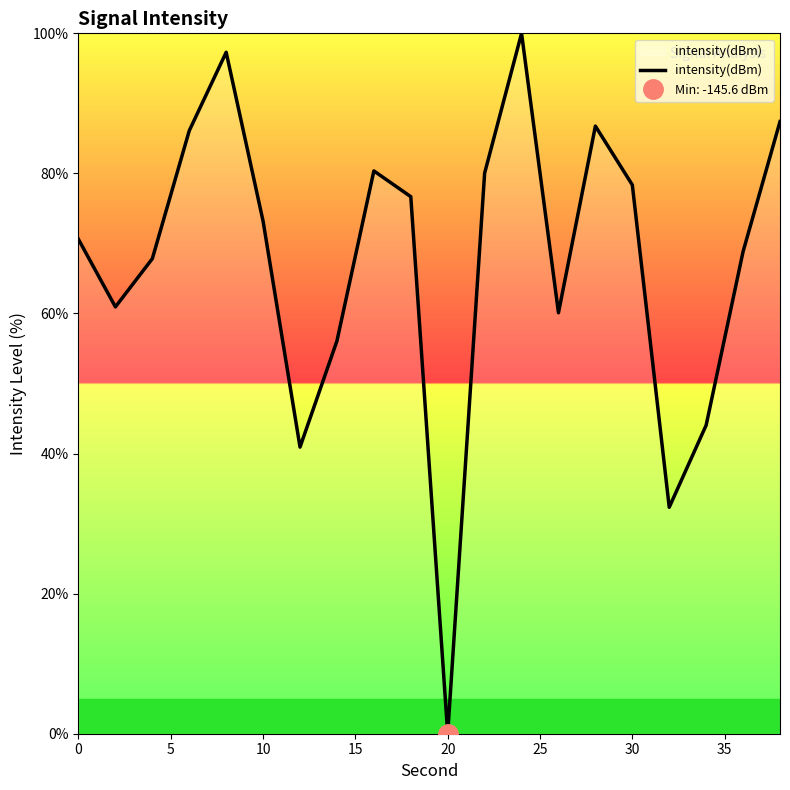

What is the value of the 13th point from the left?

100.0